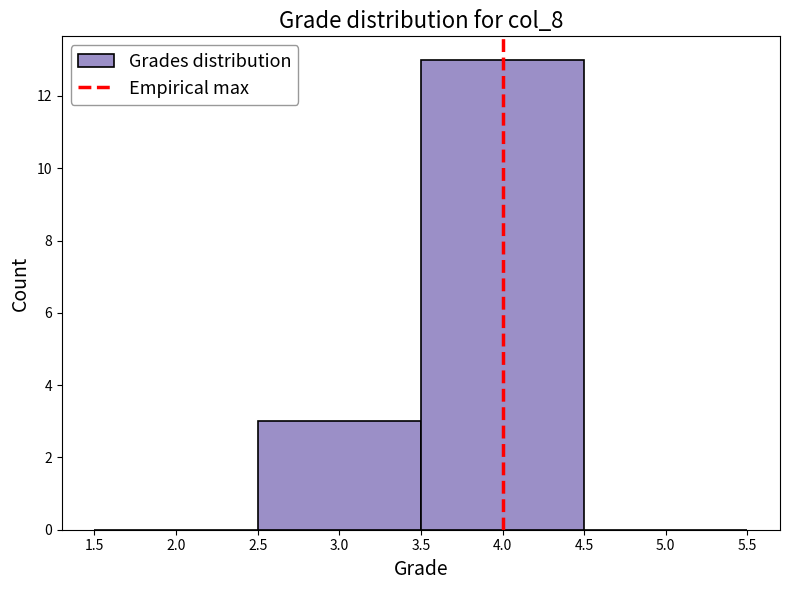

Reading left to right, list every bar in this chart as the range it spans on the x-axis followed by its height. The values are not printed on the chart, so give them approximately, as read against the axis.

1.5 to 2.5: 0
2.5 to 3.5: 3
3.5 to 4.5: 13
4.5 to 5.5: 0